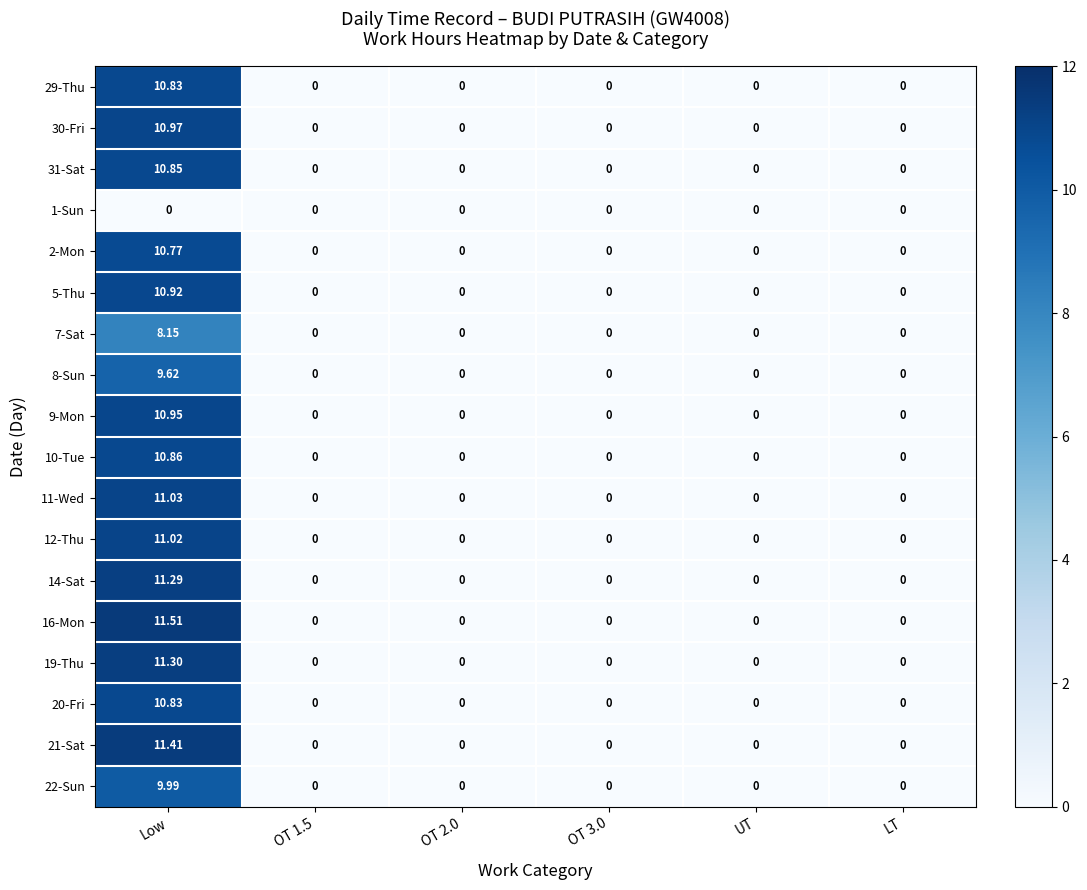

Which series has the largest total across all categories?

16-Mon